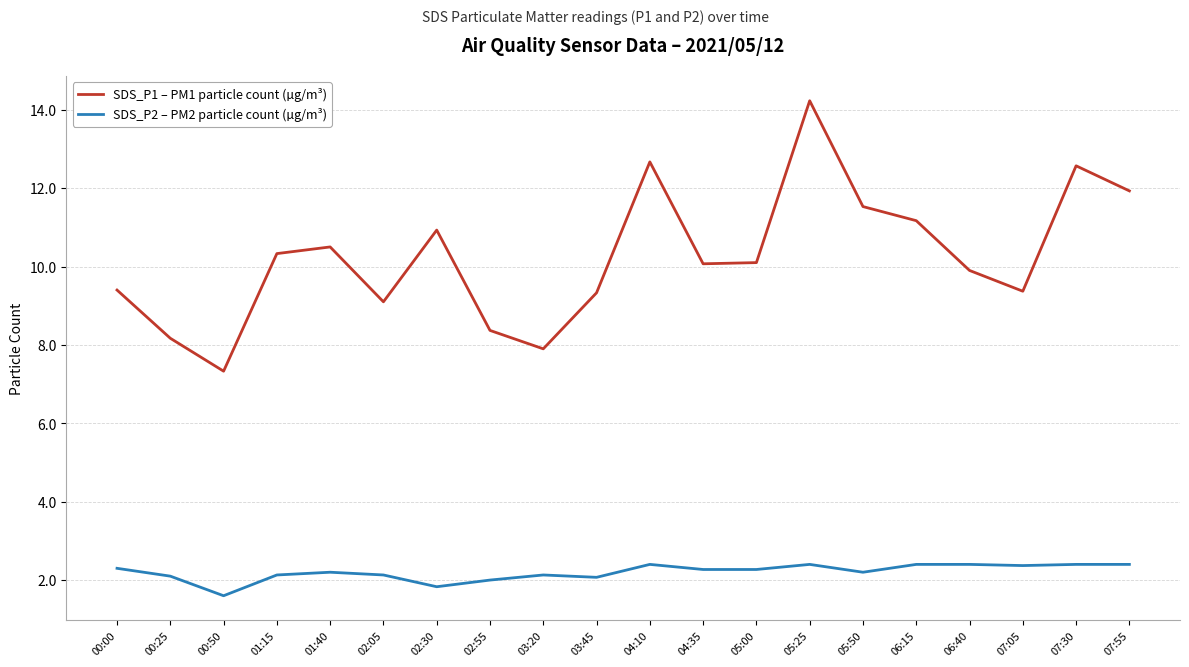

Where does the SDS_P2 – PM2 particle count (µg/m³) series first go above 2?

00:00